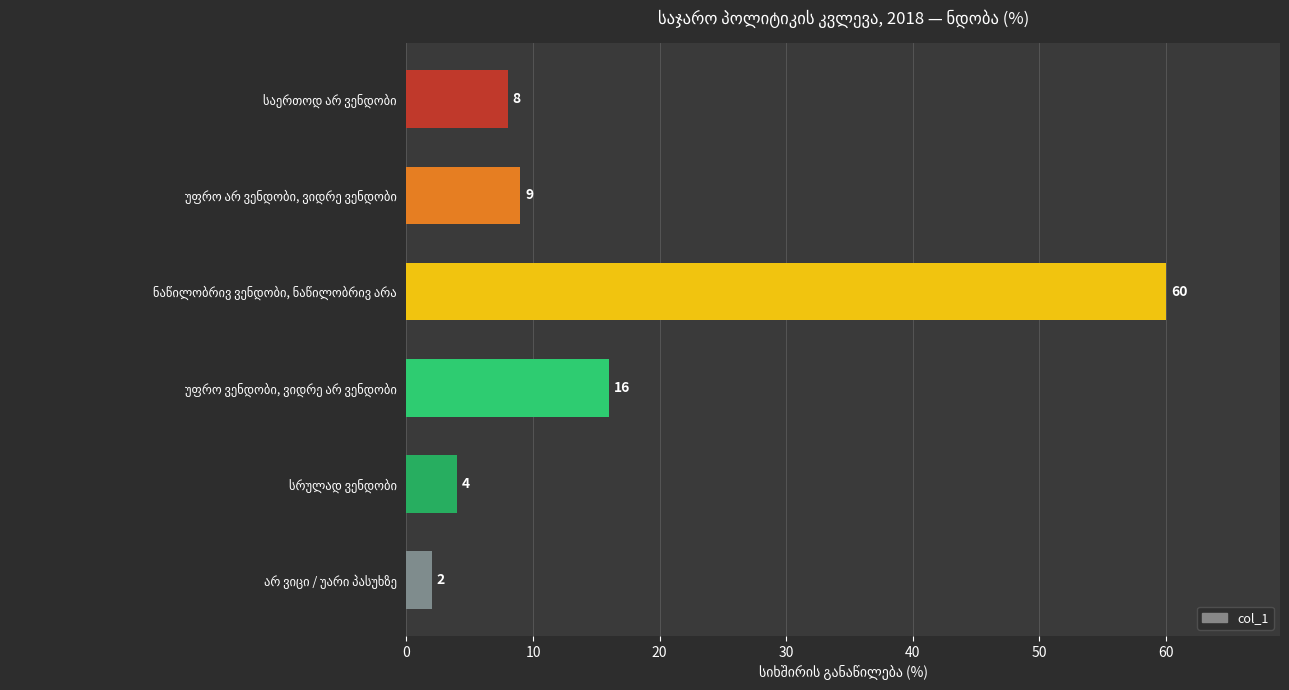

What is the difference between the maximum and minimum values?

58